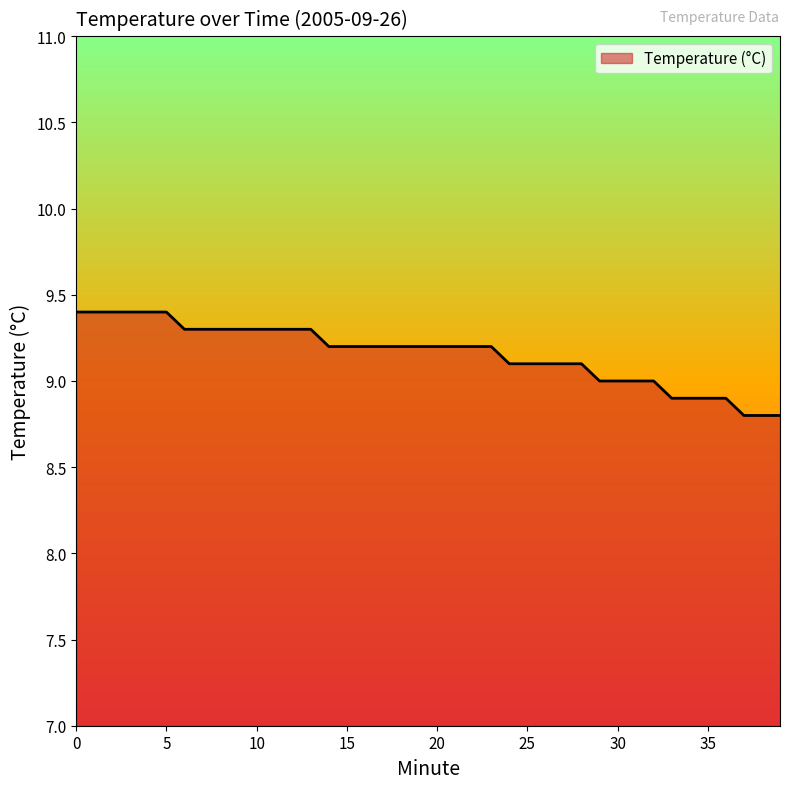

What is the maximum value shown in the chart?

9.4